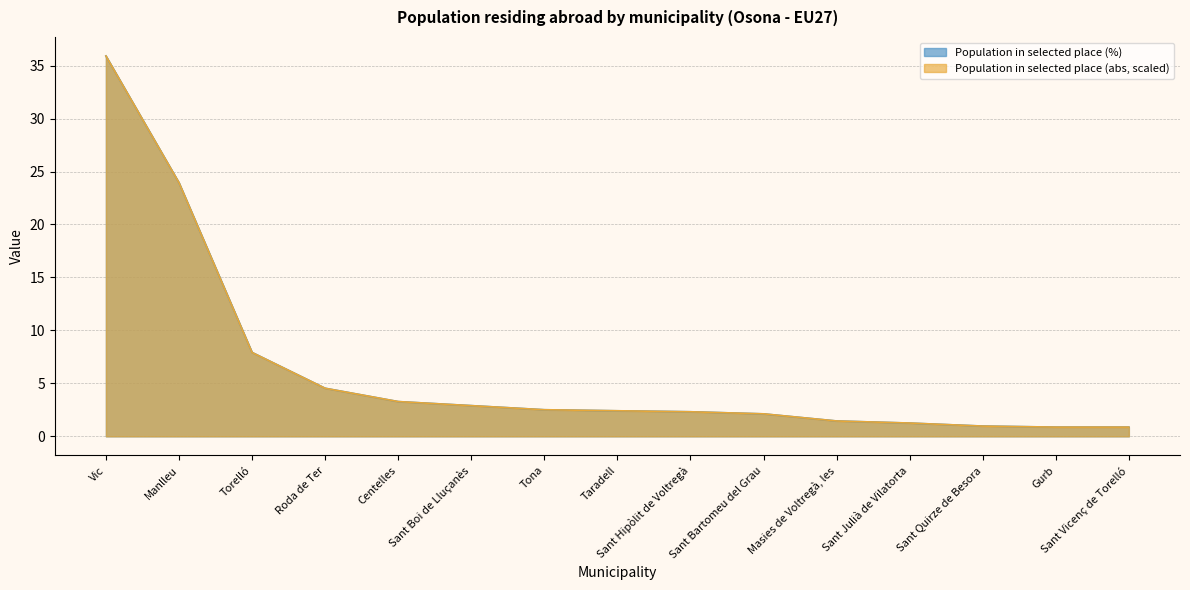

At Taradell, list the series in order from smallest to largest.

Population in selected place (%), Population in selected place (abs, scaled)